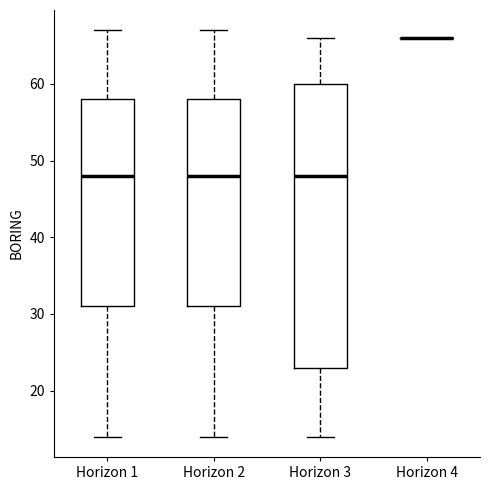

Where does the median line of the box for Horizon 1 sit on the y-axis? The values are not printed on the chart, so give them approximately, as read against the axis.

48